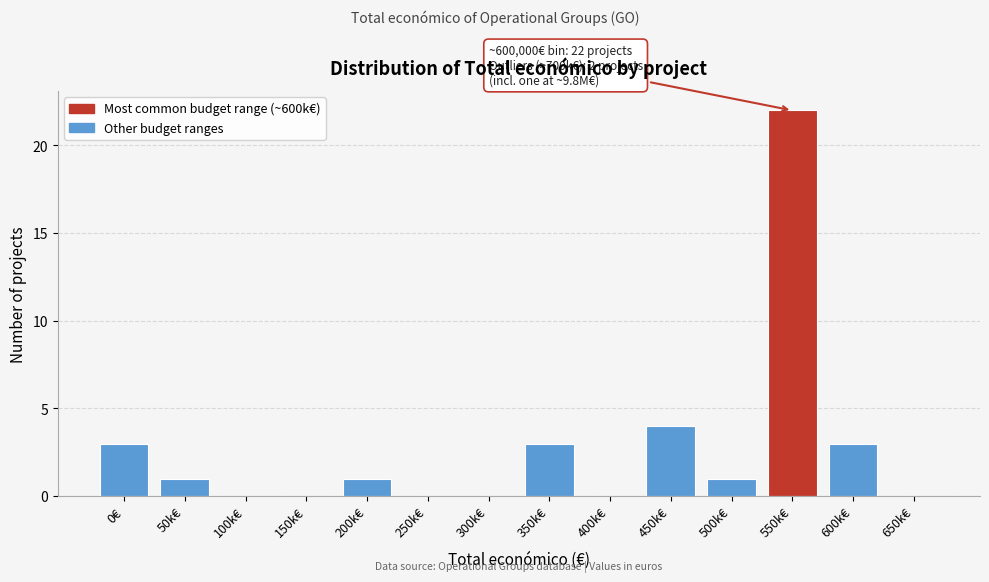

What is the sum of all values?

38